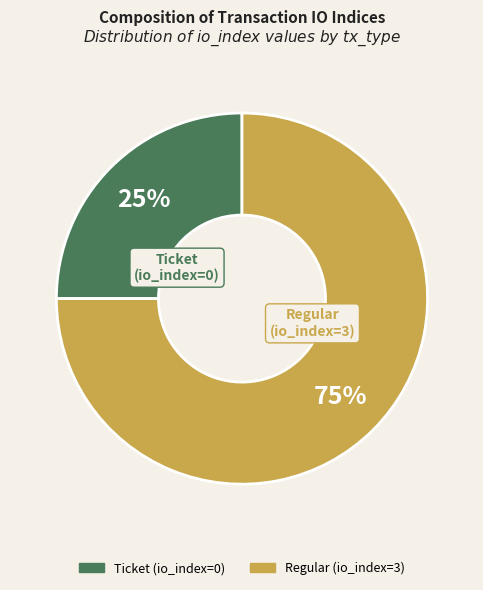

Which category accounts for the majority?

Regular